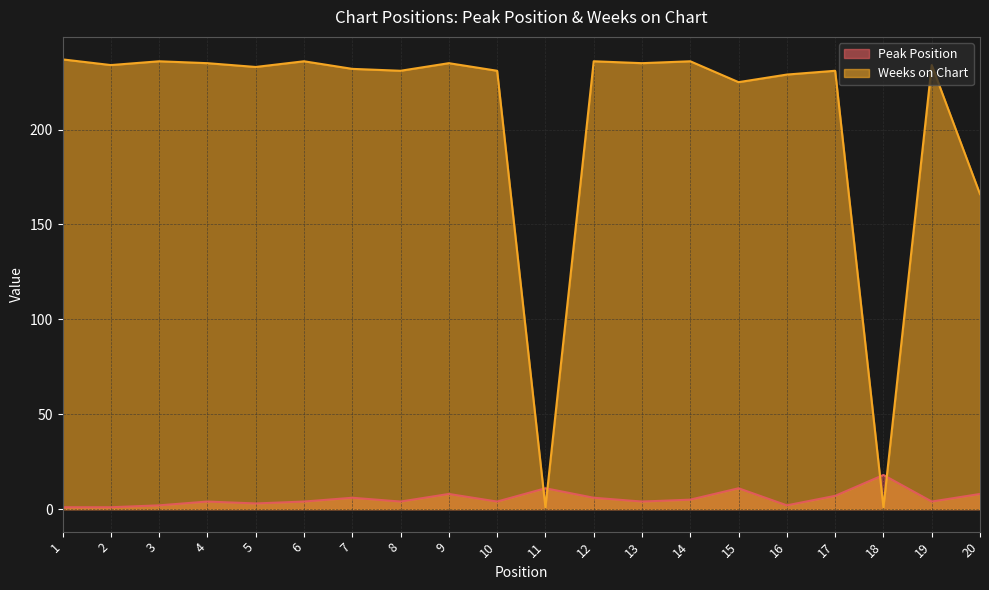

List the series in order of their peak value, lowest first.

Peak Position, Weeks on Chart